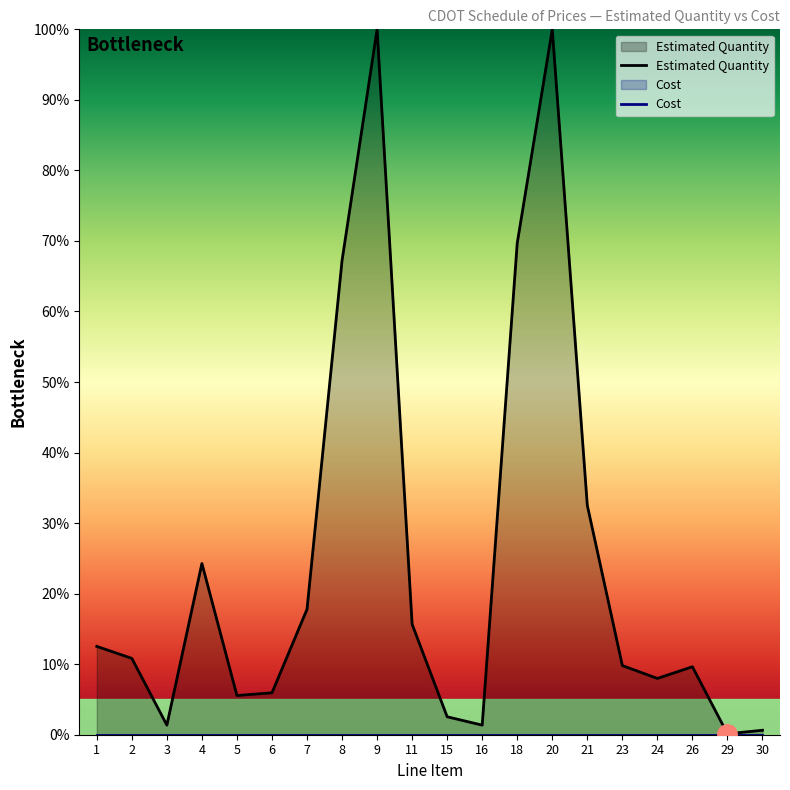

Rank the categories by value from highest to lowest.

9, 20, 18, 8, 21, 4, 7, 11, 1, 2, 23, 26, 24, 6, 5, 15, 3, 16, 30, 29